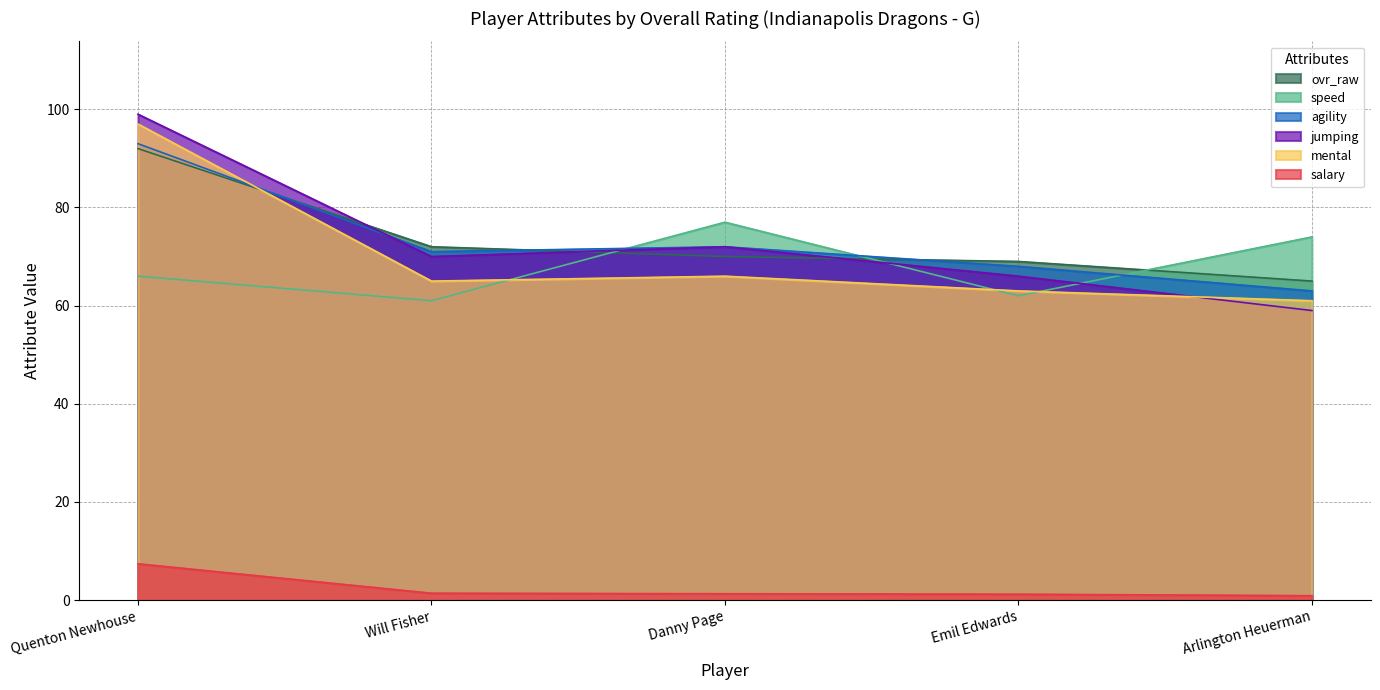

Which series has the largest total across all categories?

ovr_raw